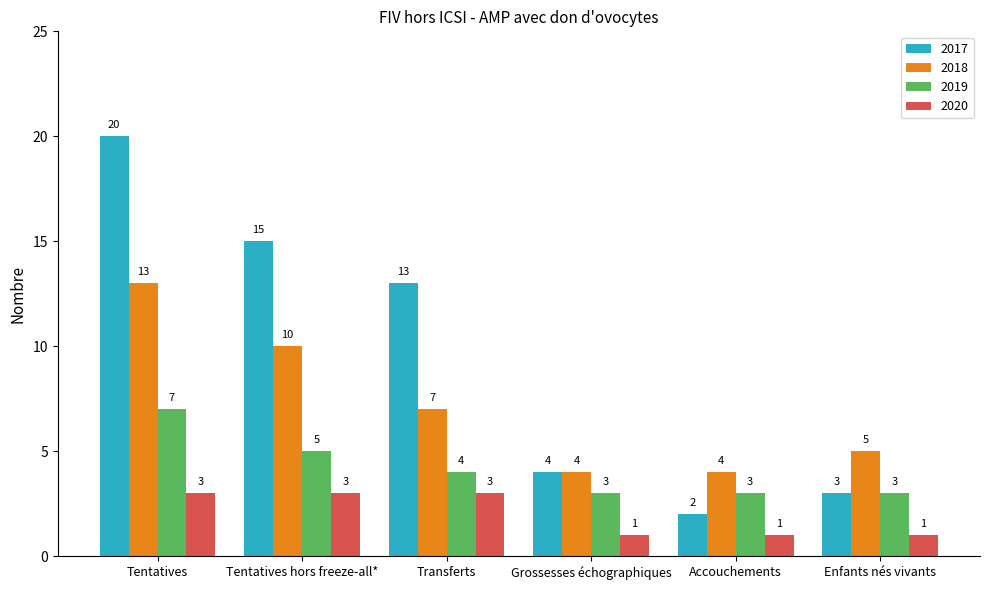

List the series in order of their overall mean, lowest first.

2020, 2019, 2018, 2017